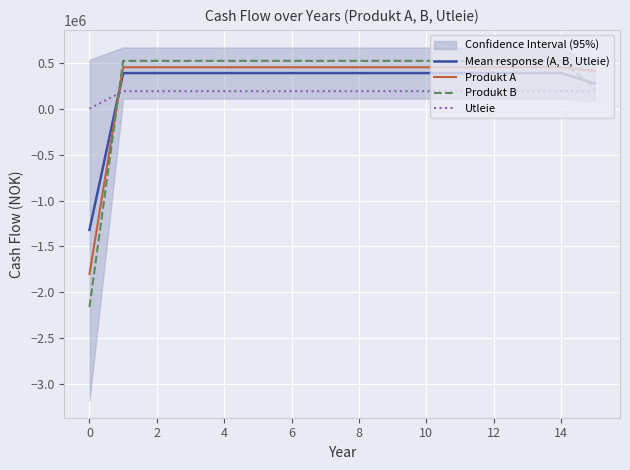

Is this an area chart (filled region under the line)?

No